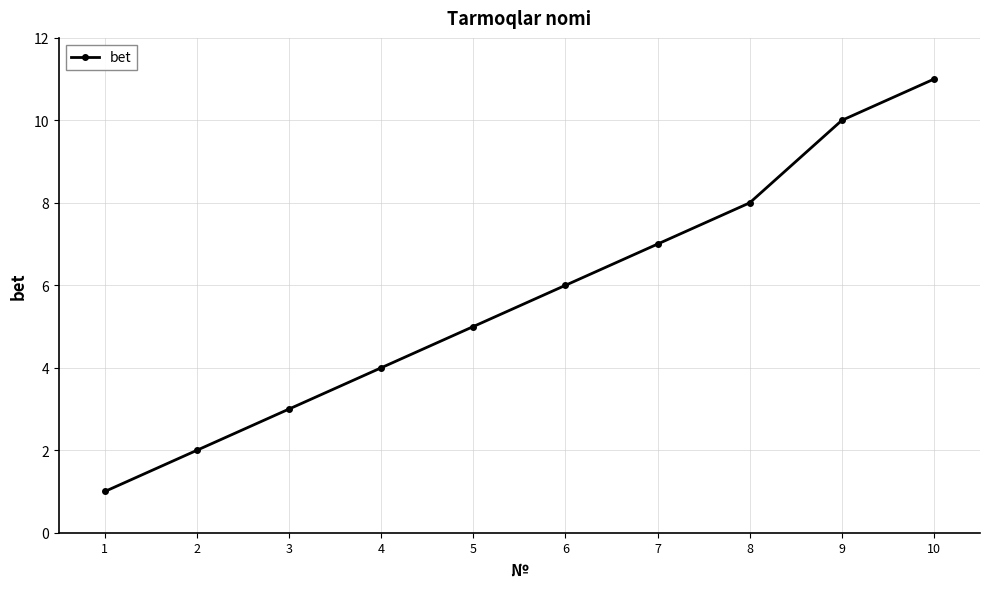

Where is the data nearest to the value 6?

6